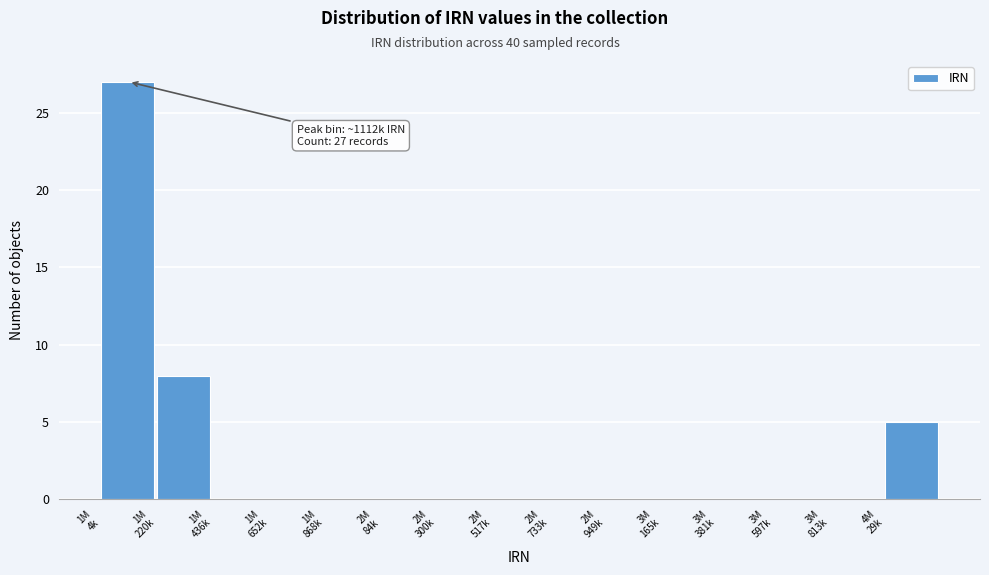

What is the maximum value shown in the chart?

27